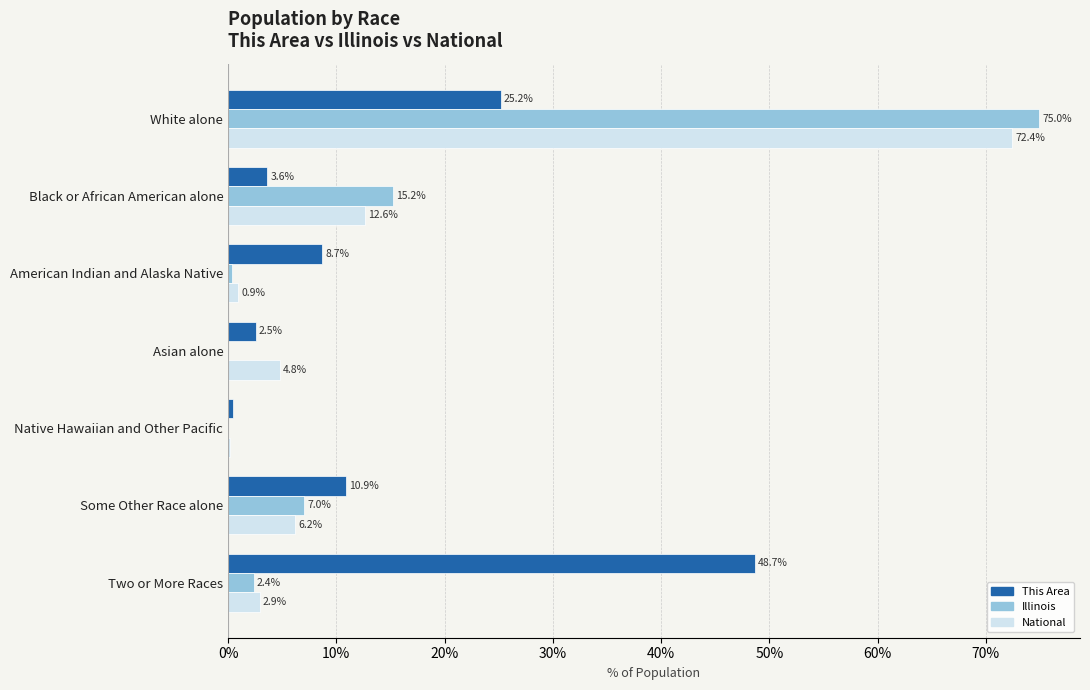

Is it true that This Area equals 16.6 at White alone?

False